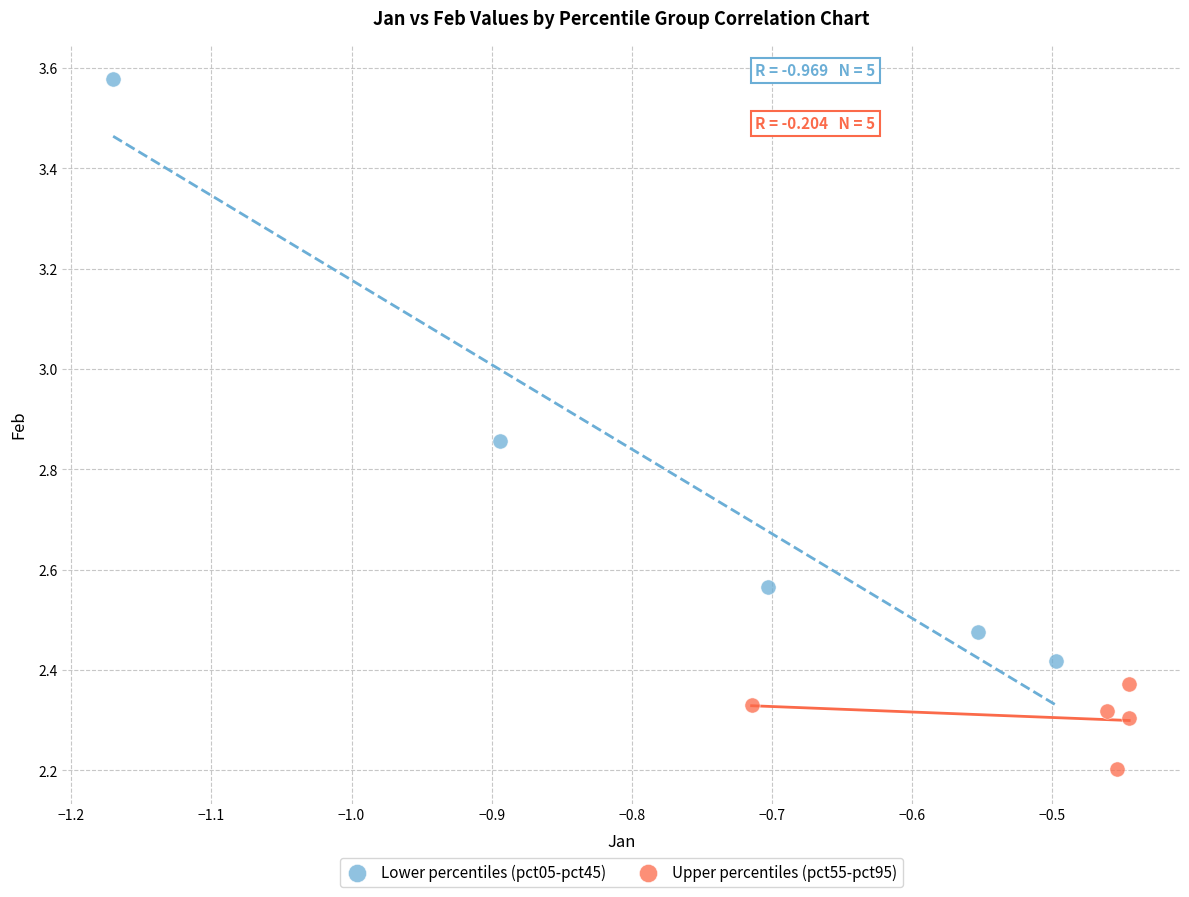

Which series has the widest spread of Y values?

Lower percentiles (pct05-pct45)